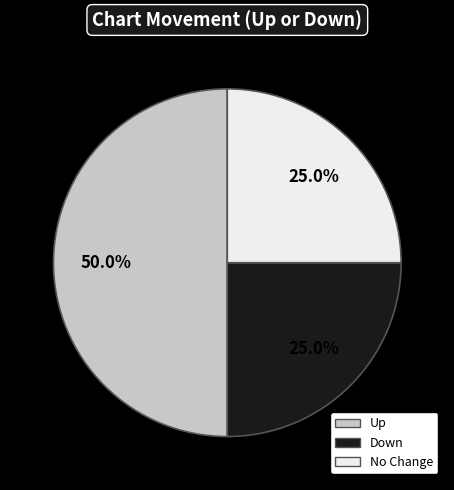

Which slice is the largest?

Up